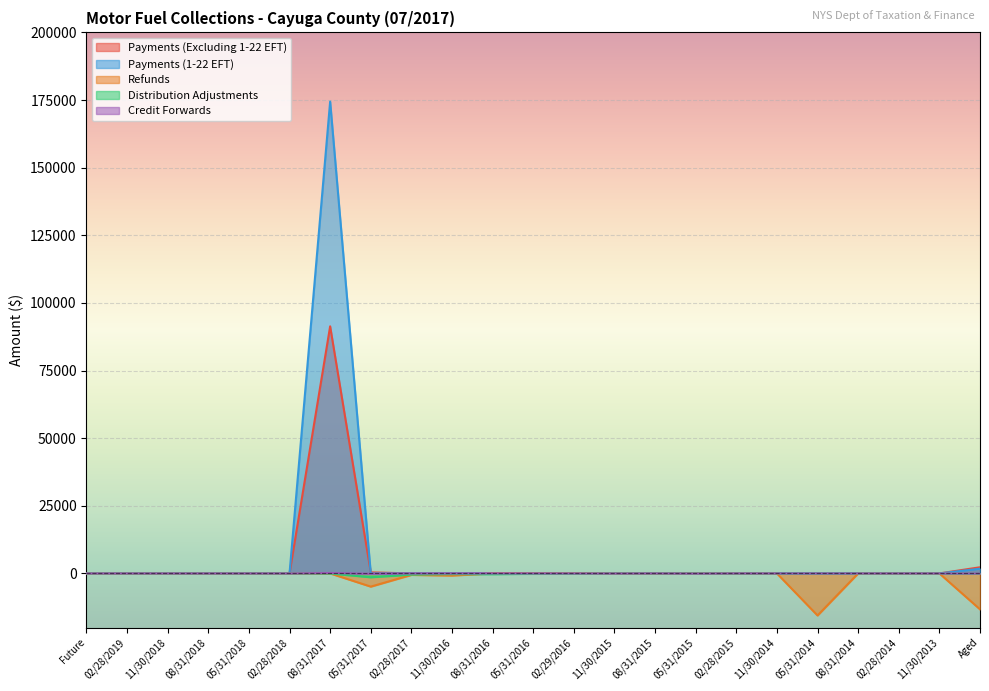

Which series has the widest spread of values?

Payments (1-22 EFT)